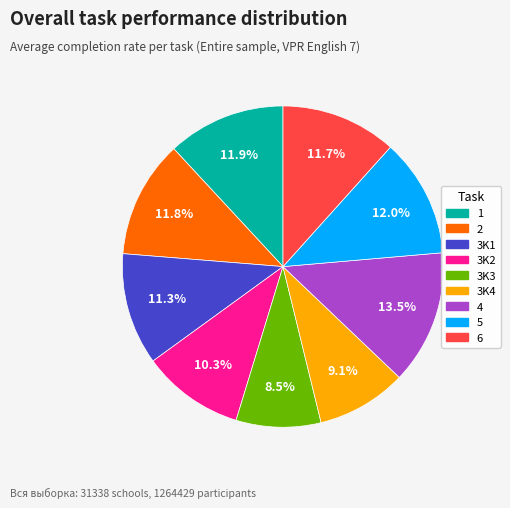

Approximately how many times larger is the value at 3K4 compared to 3K3?

1.1